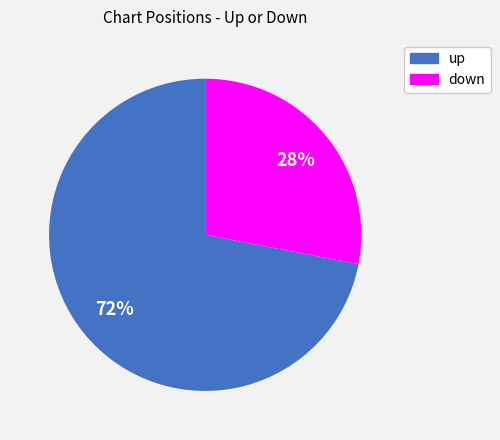

Is down the majority of the pie?

No